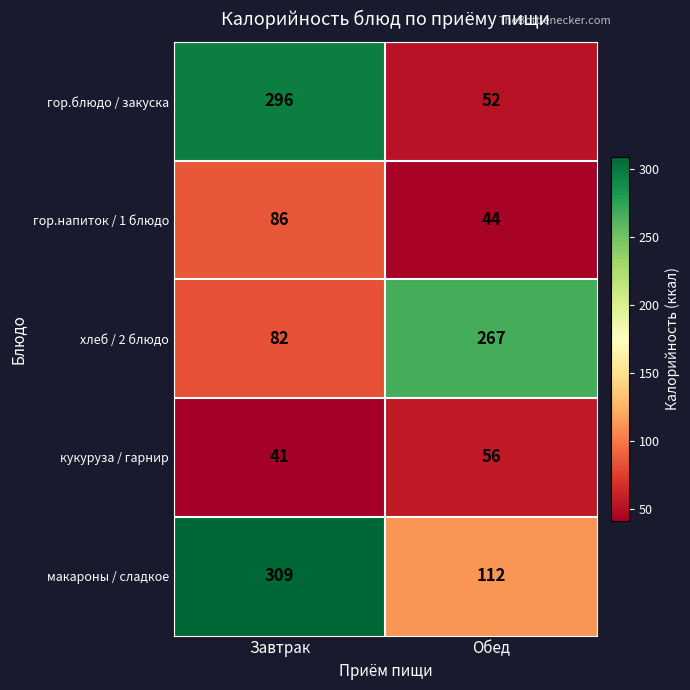

What is the total value across all series at Обед?

531